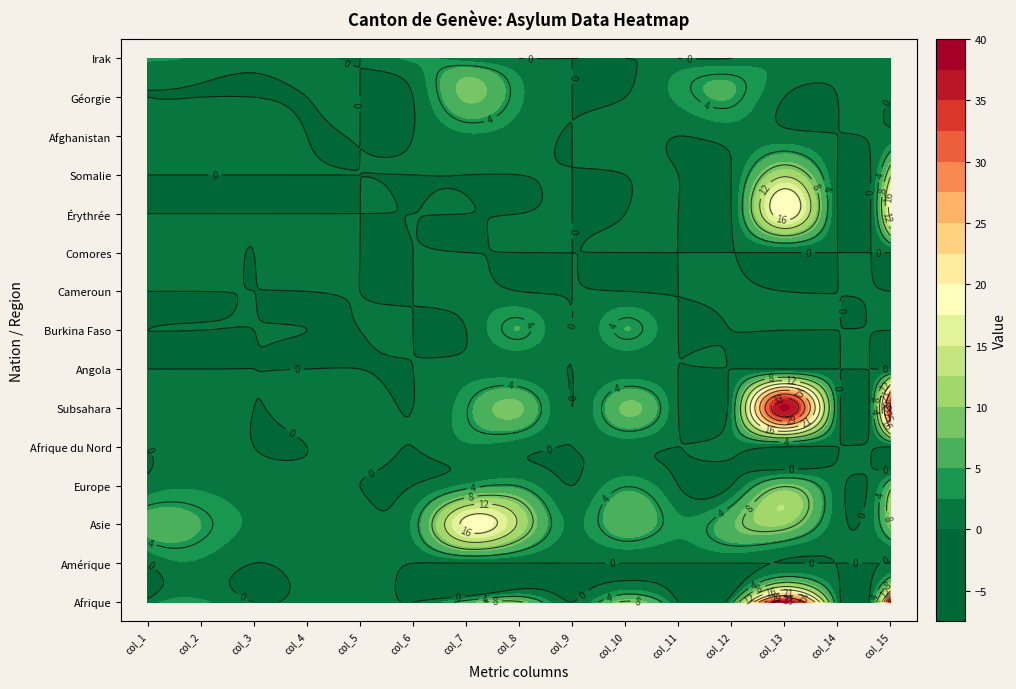

List the labels in order of Angola value, largest first.

6, 7, 9, 0, 1, 2, 3, 4, 5, 8, 10, 11, 12, 13, 14